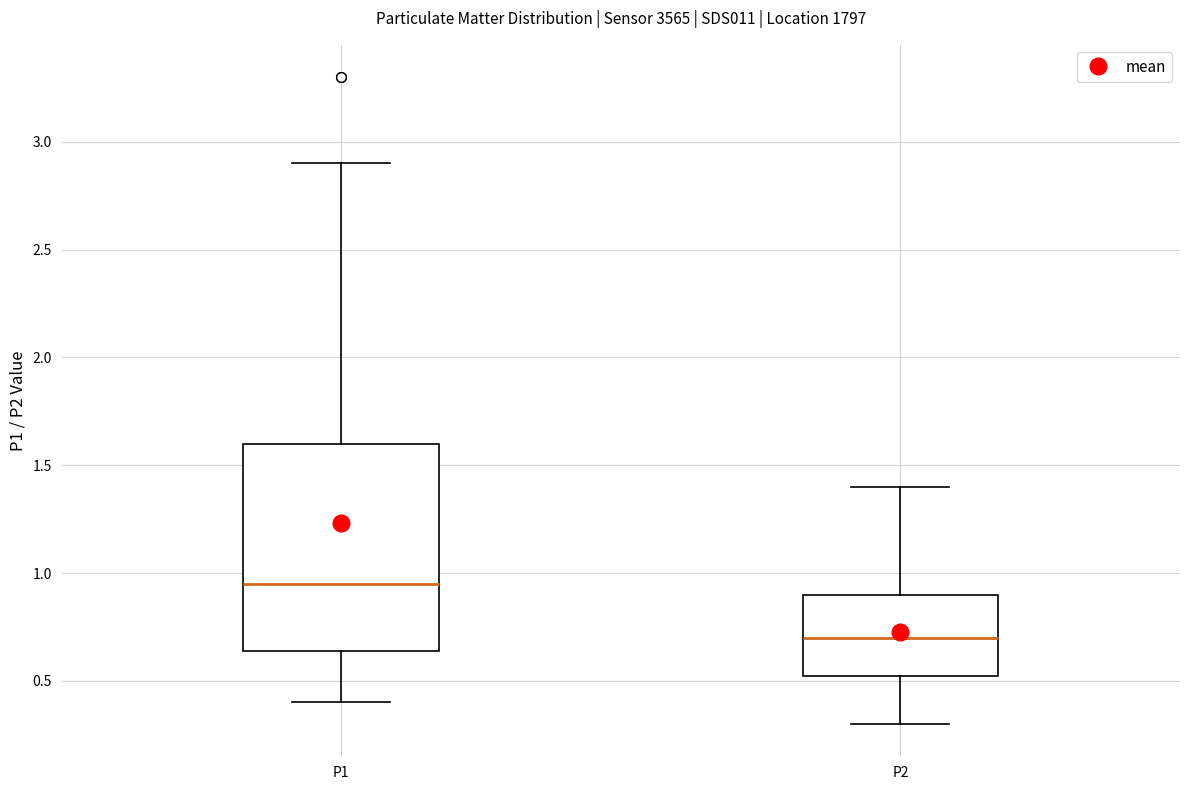

Reading left to right, read every box against the y-axis: the position of its median line, the range the box covers, and the ends of its whiskers. The values are not printed on the chart, so give them approximately, as read against the axis.

P1: median 0.95, box 0.65 to 1.60, whiskers 0.40 to 2.90
P2: median 0.70, box 0.50 to 0.90, whiskers 0.30 to 1.40